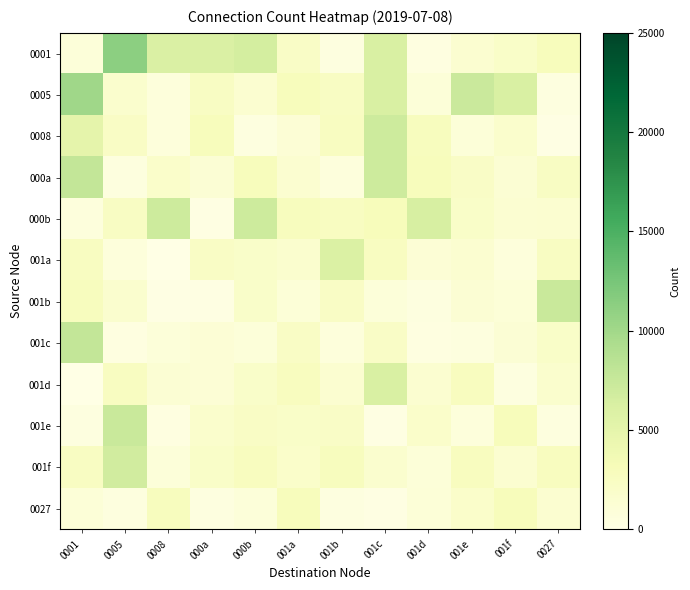

What is the difference between the highest and lowest values at 0001?

10066